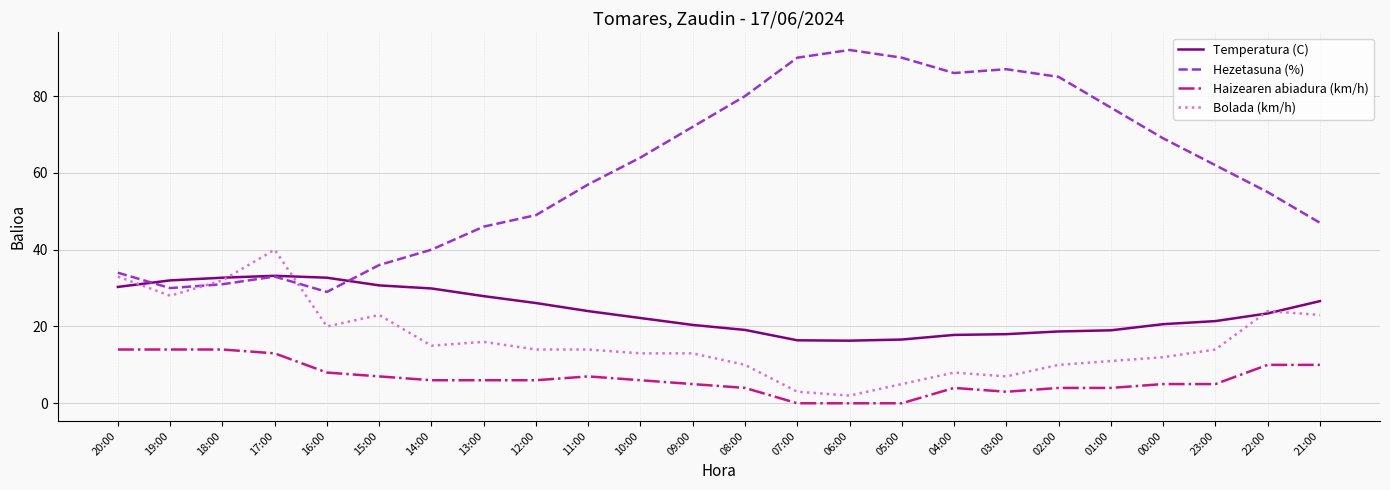

What is the difference between the Hezetasuna (%) values at 19:00 and 22:00?

25.0